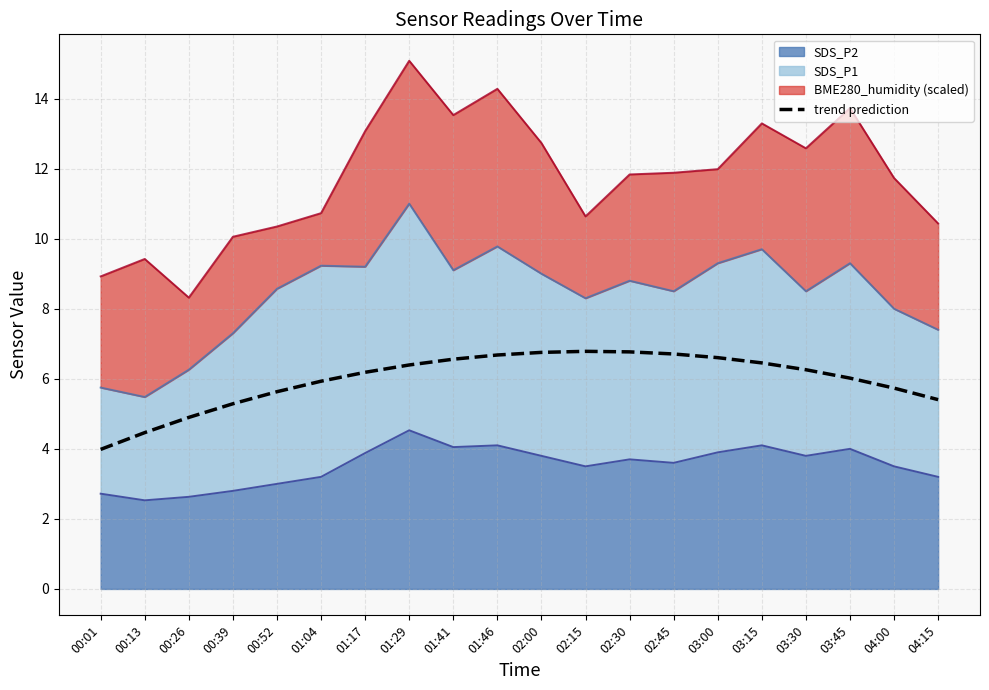

True or false: the data has more than 1 interior local peaks.

False